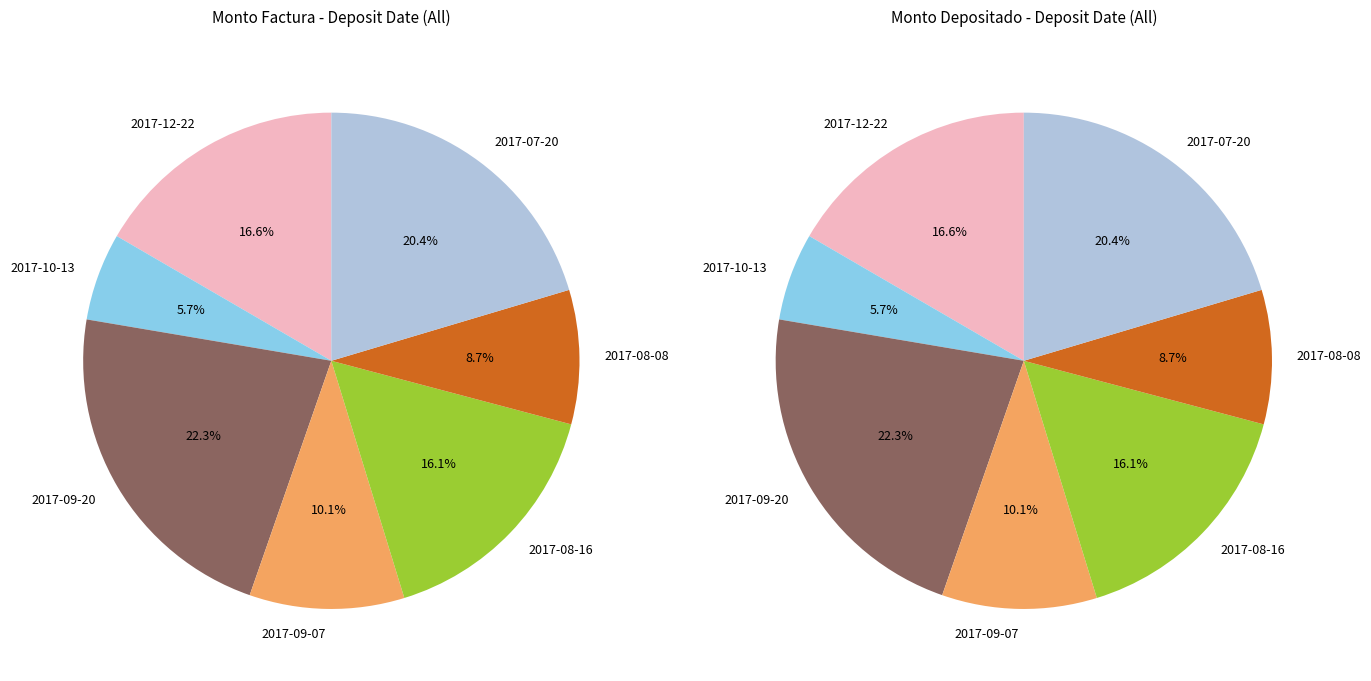

To the nearest percent, what portion does 2017-09-07 represent?

10%